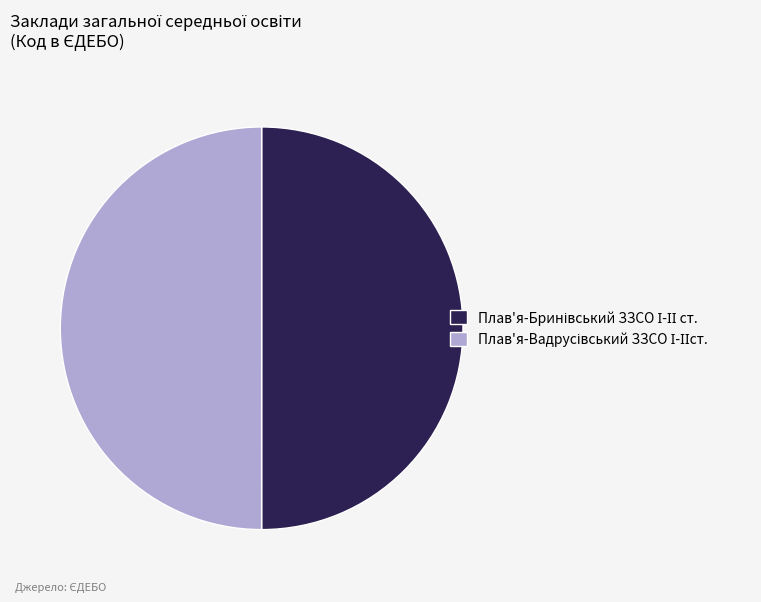

How many slices are in this pie chart?

2